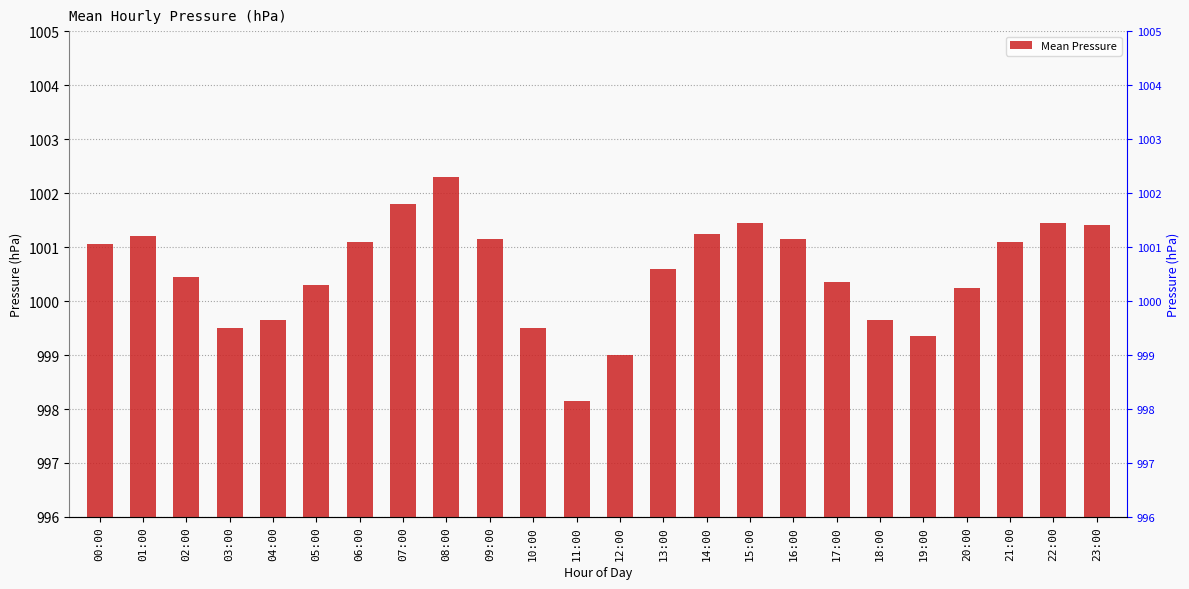

What is the value of the 10th bar from the left?

1001.1